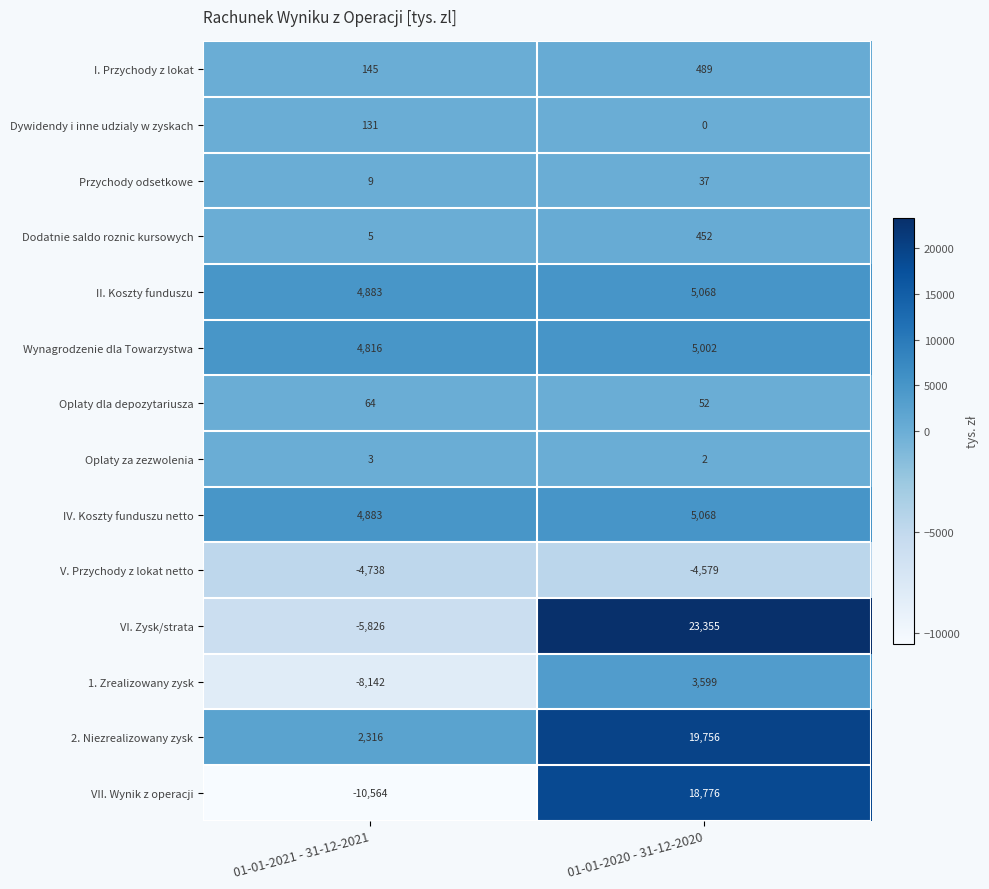

Is it true that Oplaty dla depozytariusza equals 64 at 01-01-2021 - 31-12-2021?

True